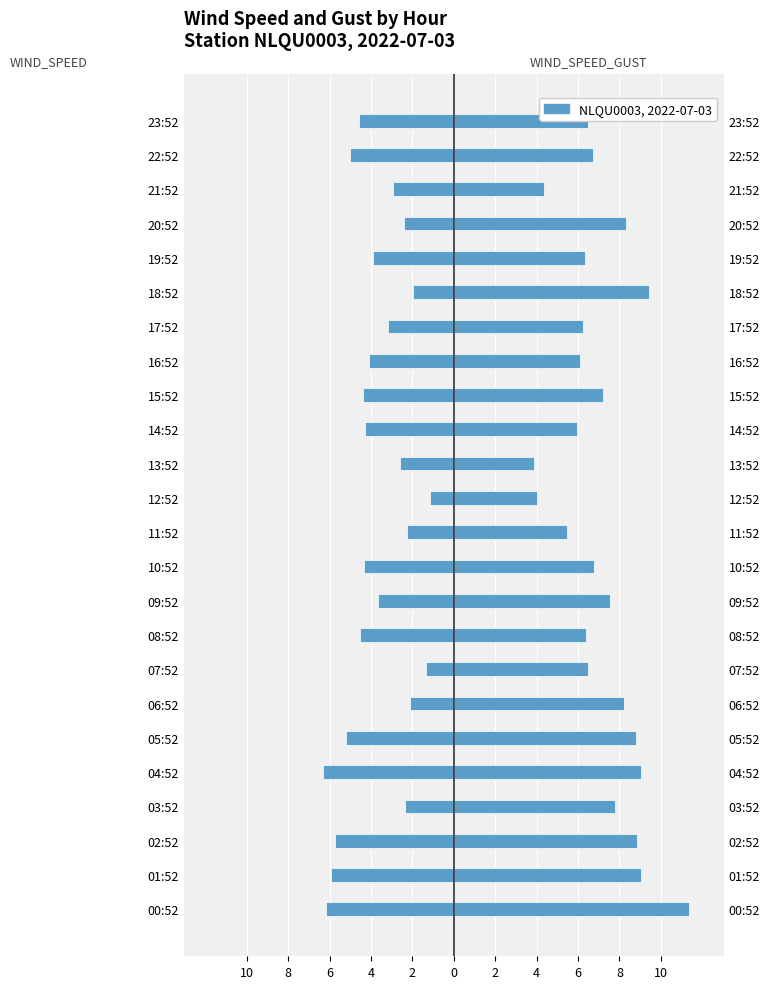

Is the value of WIND_SPEED at 12:52 greater than the value of WIND_SPEED_GUST at 02:52?

No